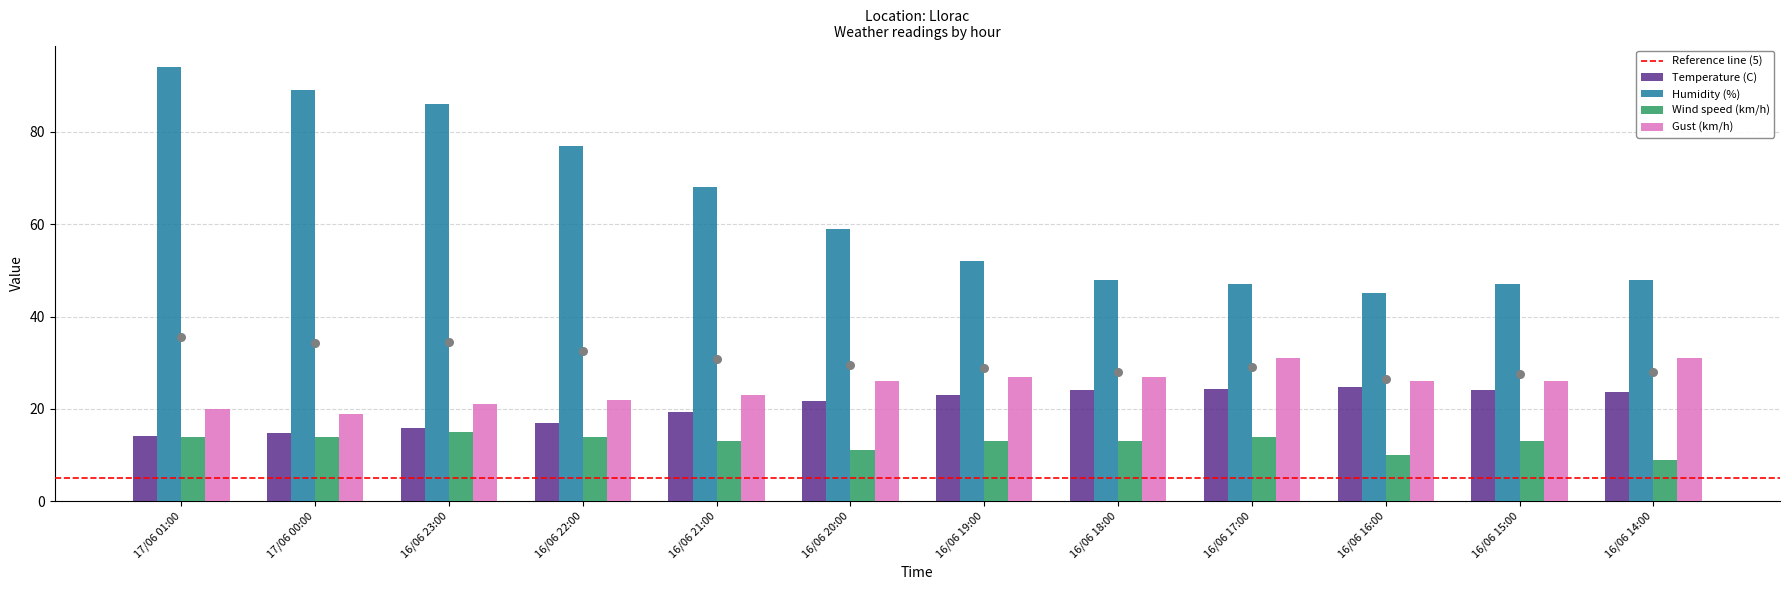

What is the total value across all series at 16/06 20:00?

117.6